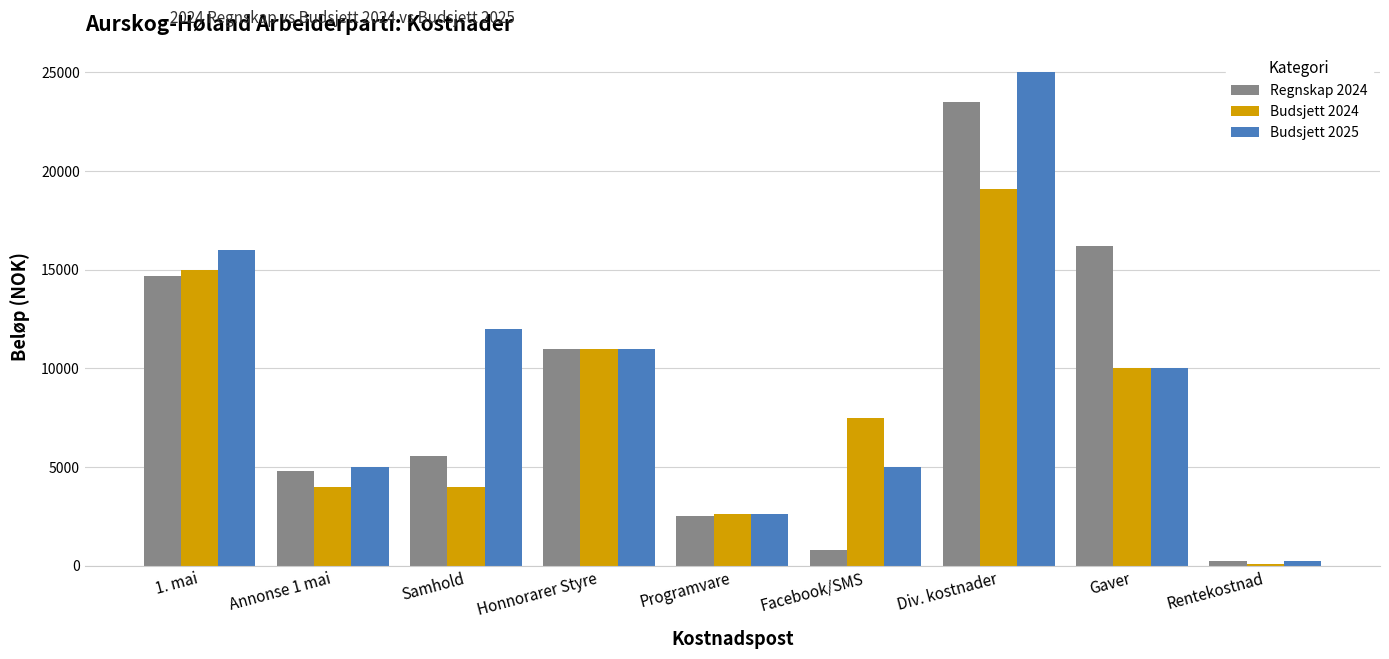

Reading left to right, what are all the values shown in this chart?

Regnskap 2024: 1. mai=14660.8	Annonse 1 mai=4812.5	Samhold=5533.8	Honnorarer Styre=11000.0	Programvare=2493.8	Facebook/SMS=817.0	Div. kostnader=23507.3	Gaver=16219.4	Rentekostnad=248.2
Budsjett 2024: 1. mai=15000.0	Annonse 1 mai=4000.0	Samhold=4000.0	Honnorarer Styre=11000.0	Programvare=2600.0	Facebook/SMS=7500.0	Div. kostnader=19100.0	Gaver=10000.0	Rentekostnad=100.0
Budsjett 2025: 1. mai=16000.0	Annonse 1 mai=5000.0	Samhold=12000.0	Honnorarer Styre=11000.0	Programvare=2600.0	Facebook/SMS=5000.0	Div. kostnader=25000.0	Gaver=10000.0	Rentekostnad=250.0